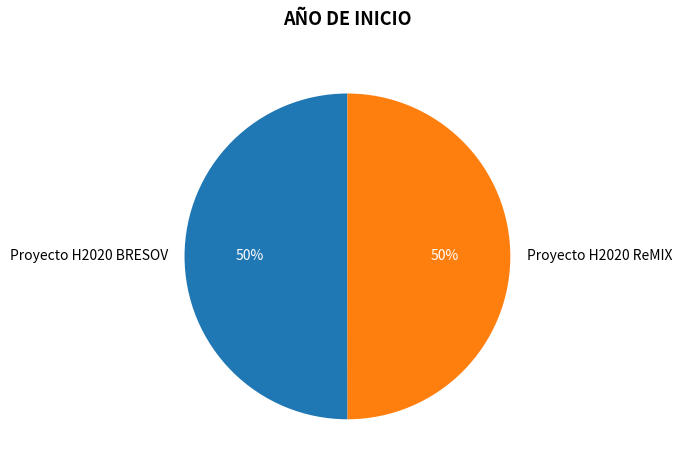

To the nearest percent, what is the combined percentage of Proyecto H2020 ReMIX and Proyecto H2020 BRESOV?

100%